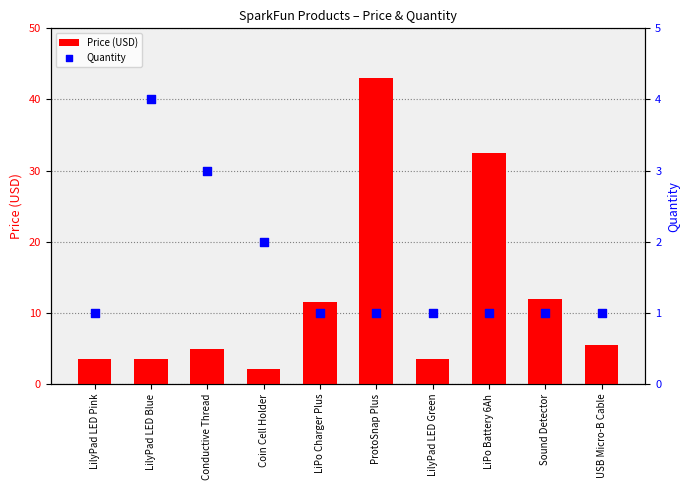

Which series reaches the maximum Y coordinate?

Price (USD)